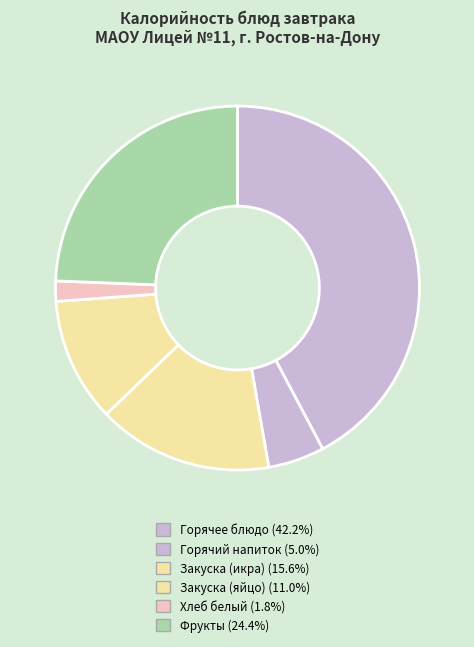

How many slices are in this pie chart?

6